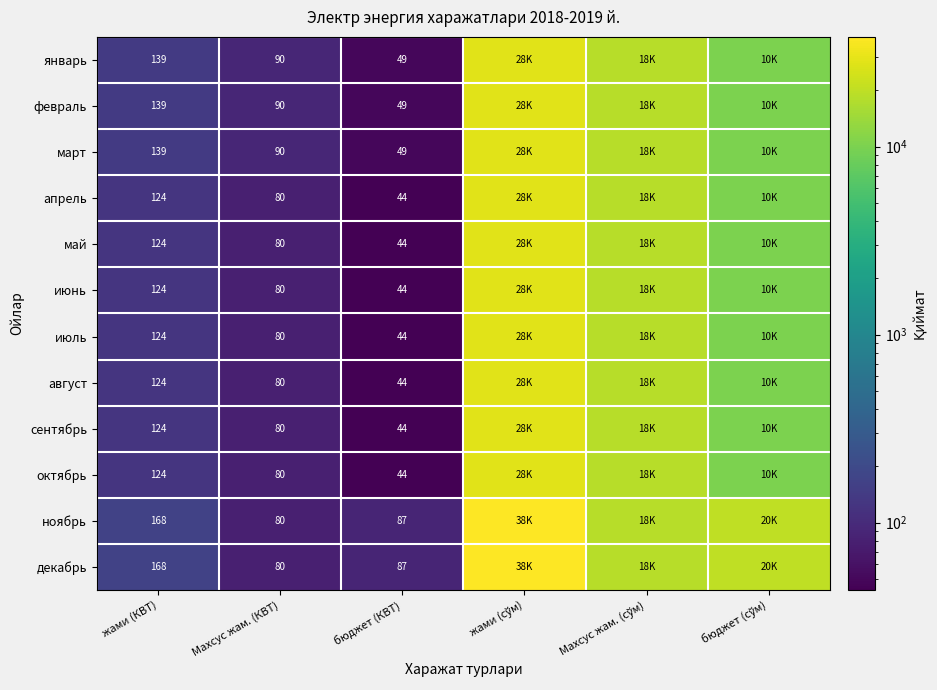

Is it true that сентябрь equals 68 at бюджет (КВТ)?

False